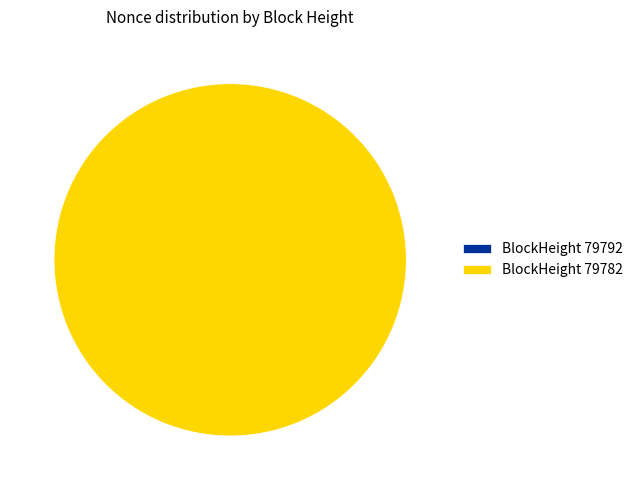

True or false: 79792 accounts for 7% of the total.

False